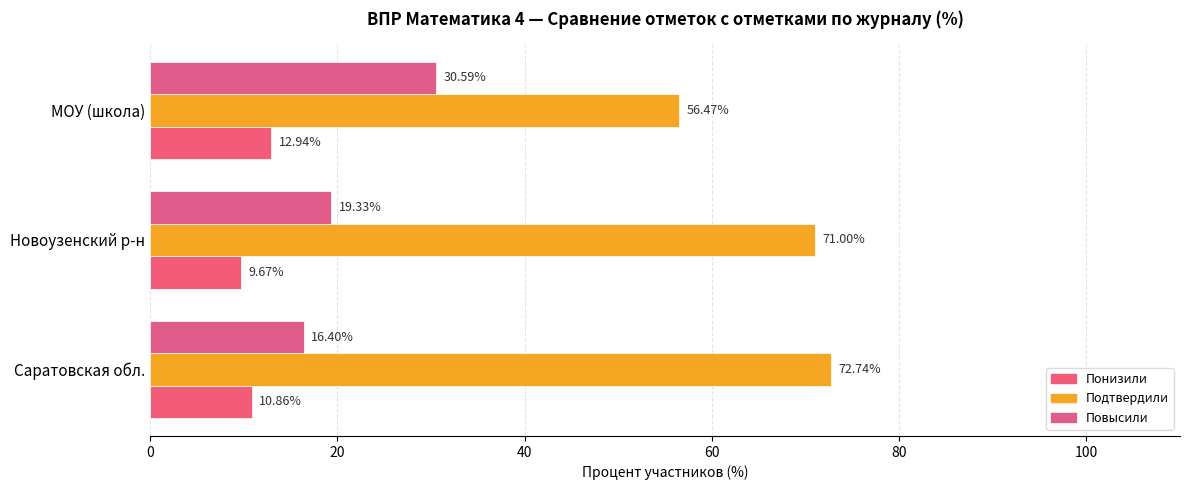

What is the difference between the maximum and minimum values in the Повысили series?

14.2